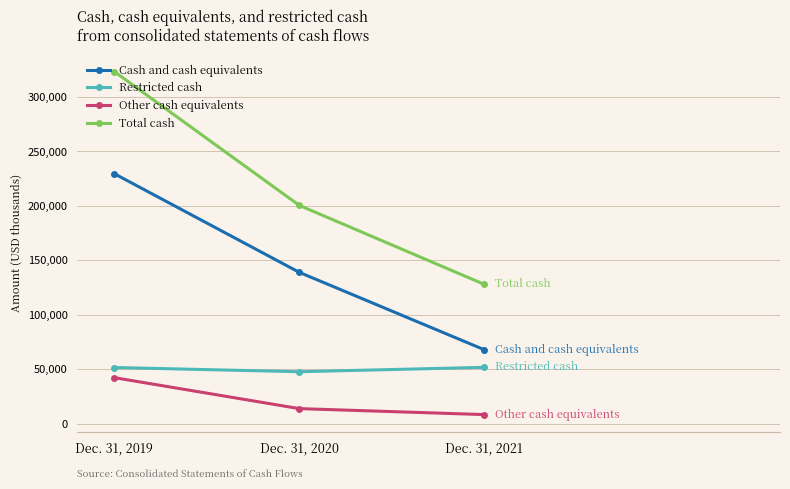

How many lines are shown in the chart?

4